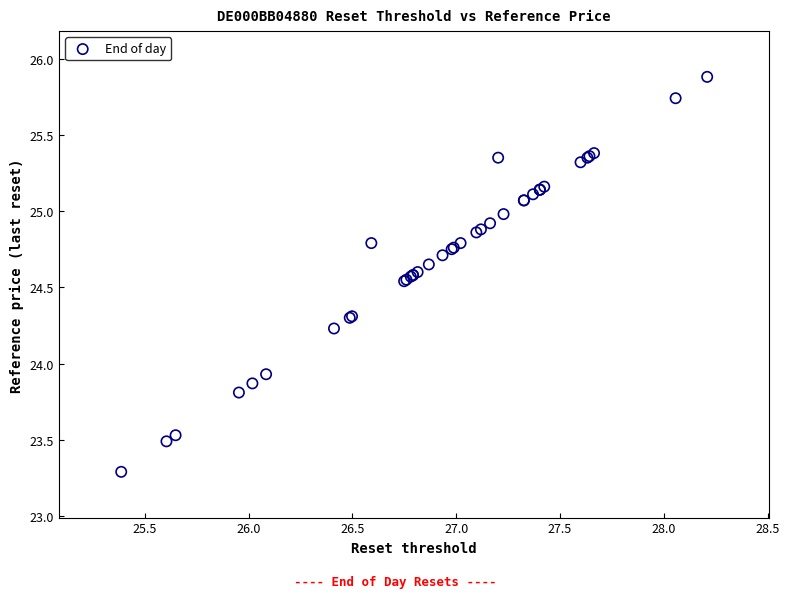

What Y value in the scatter plot is closest to 24?

23.9